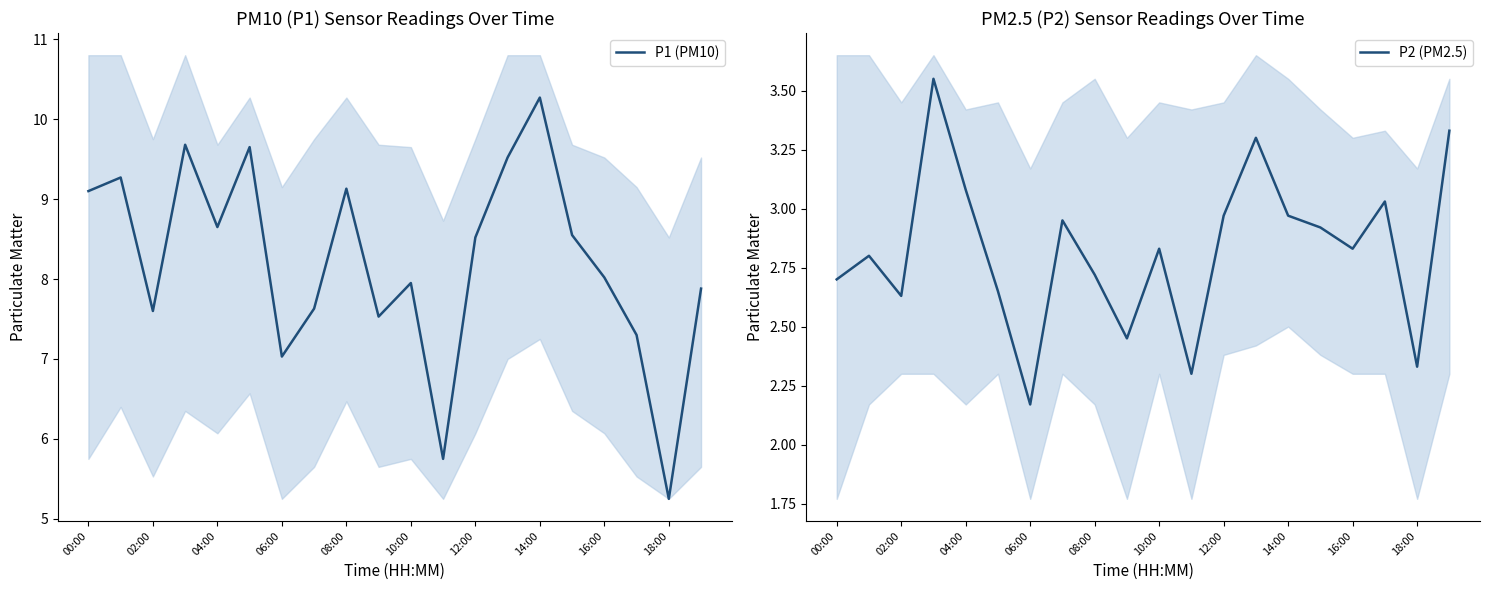

What is the average value of the P1 (PM10) series?

8.2